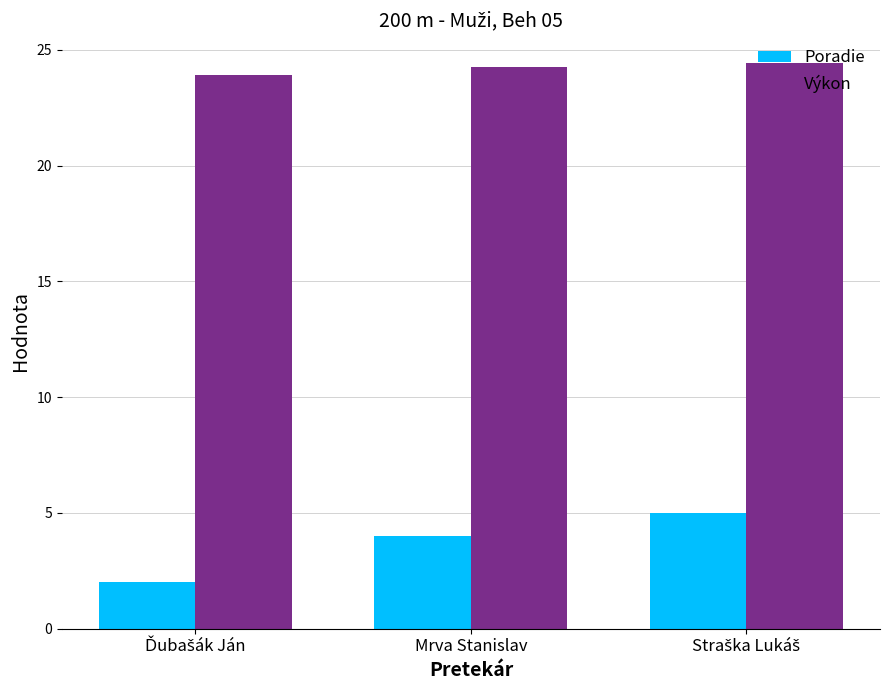

What are all the series names shown in the legend?

Poradie, Výkon